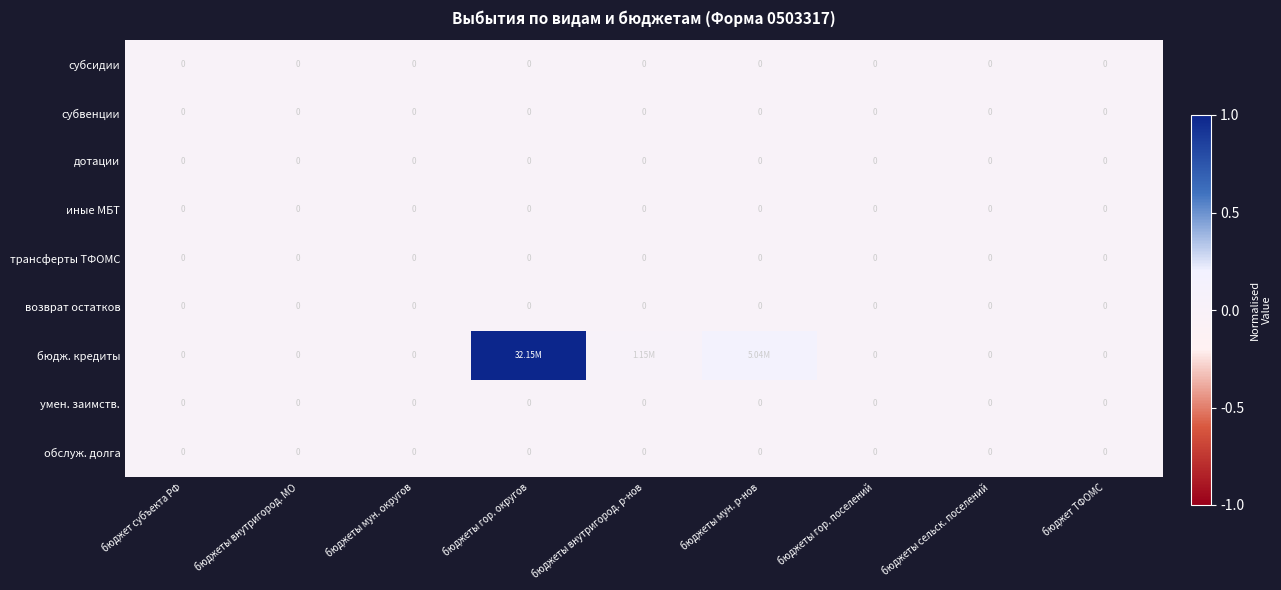

List the series in order of their peak value, highest first.

бюдж. кредиты, субсидии, субвенции, дотации, иные МБТ, трансферты ТФОМС, возврат остатков, умен. заимств., обслуж. долга